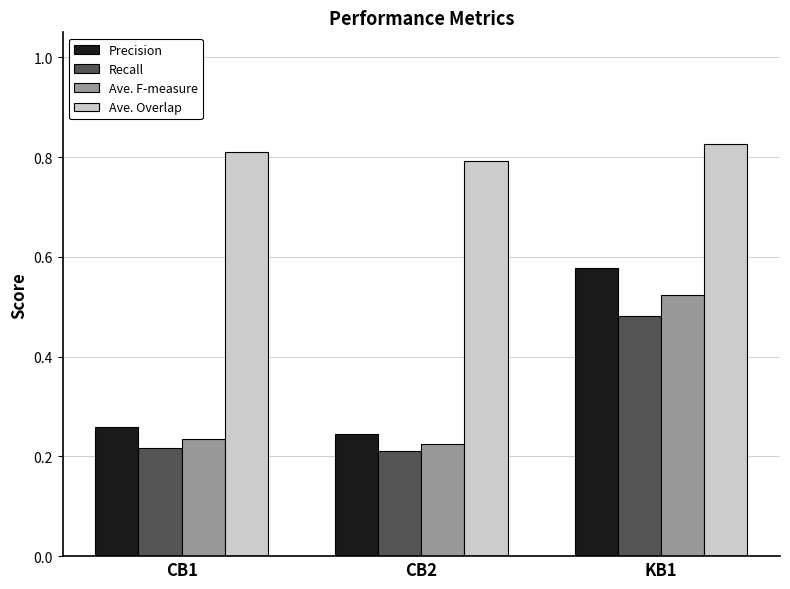

Which series has the widest spread of values?

Precision